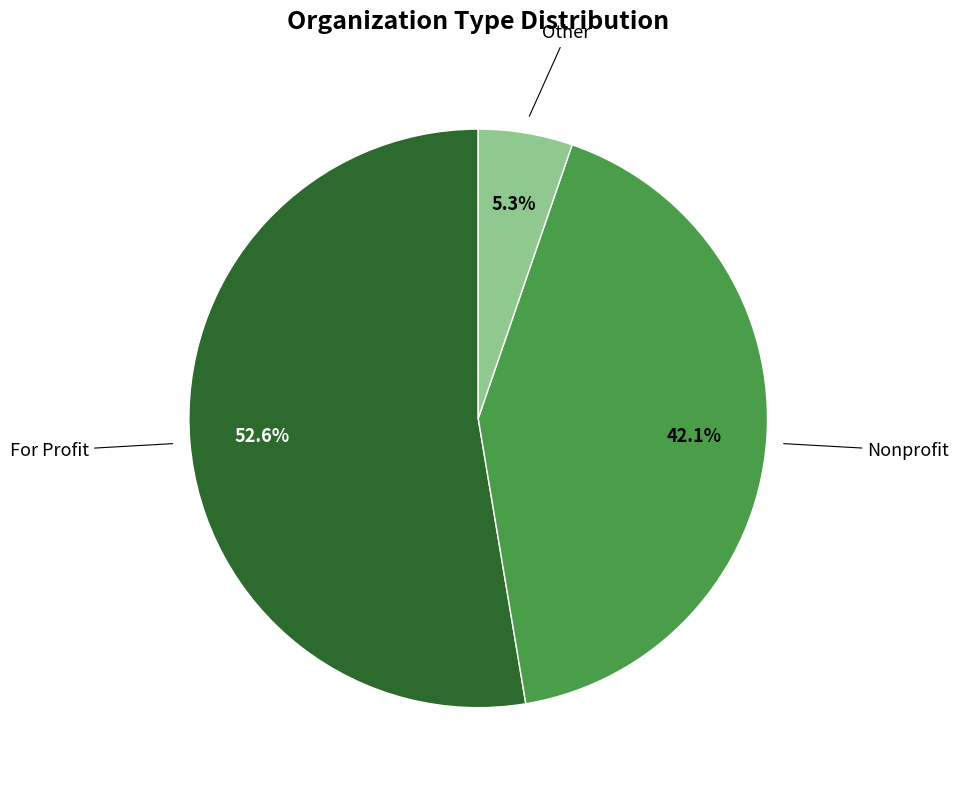

Is there a majority slice in this chart?

Yes